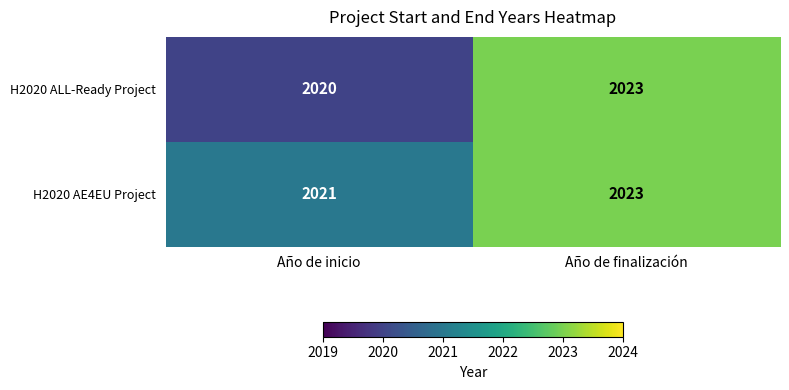

The value of H2020 ALL-Ready Project at Año de inicio is 2724. True or false?

False